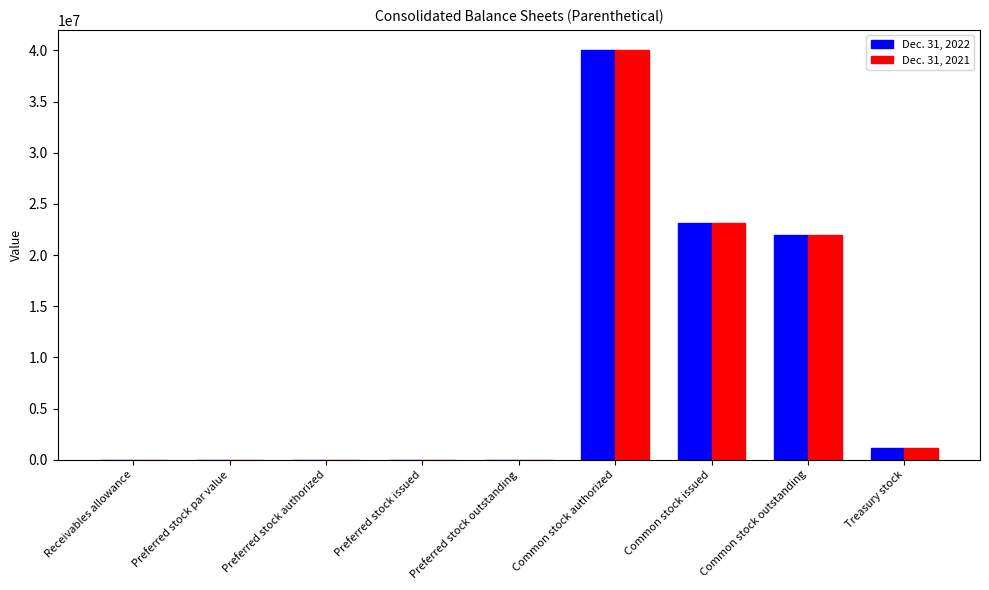

Which series changed the most between Common stock issued and Treasury stock?

Dec. 31, 2022